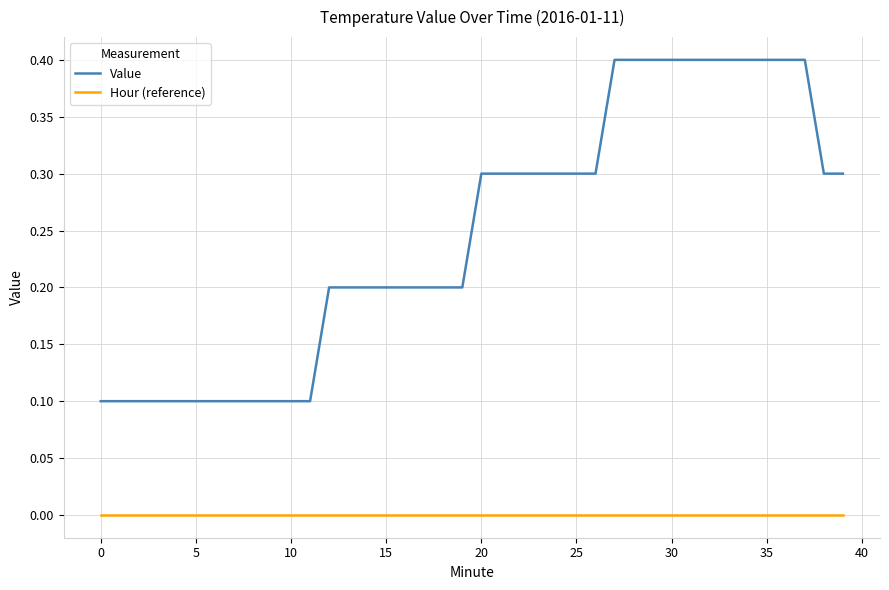

True or false: Hour (reference) and Value intersect in this chart.

False